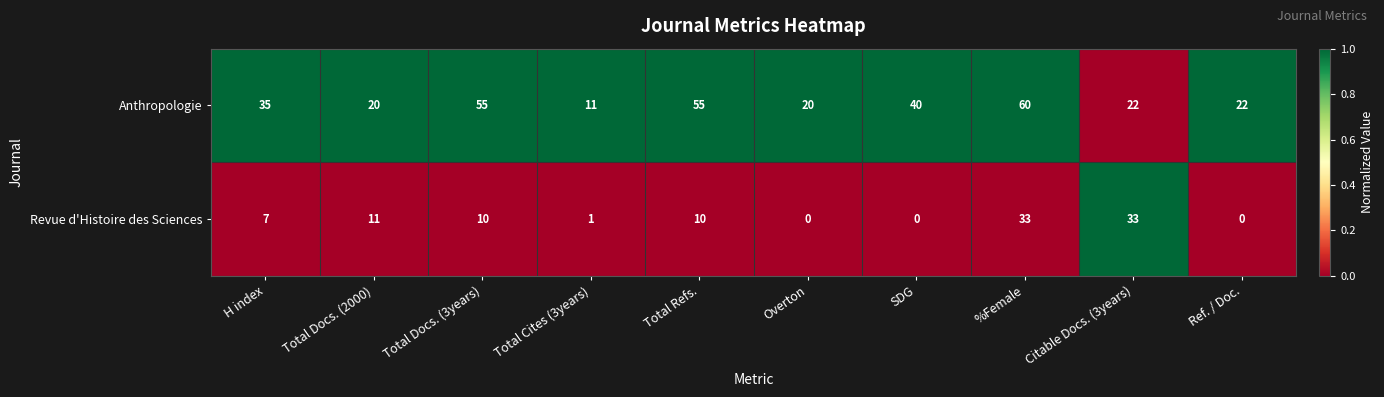

Which category has the lowest value in the Anthropologie series?

Total Cites (3years)